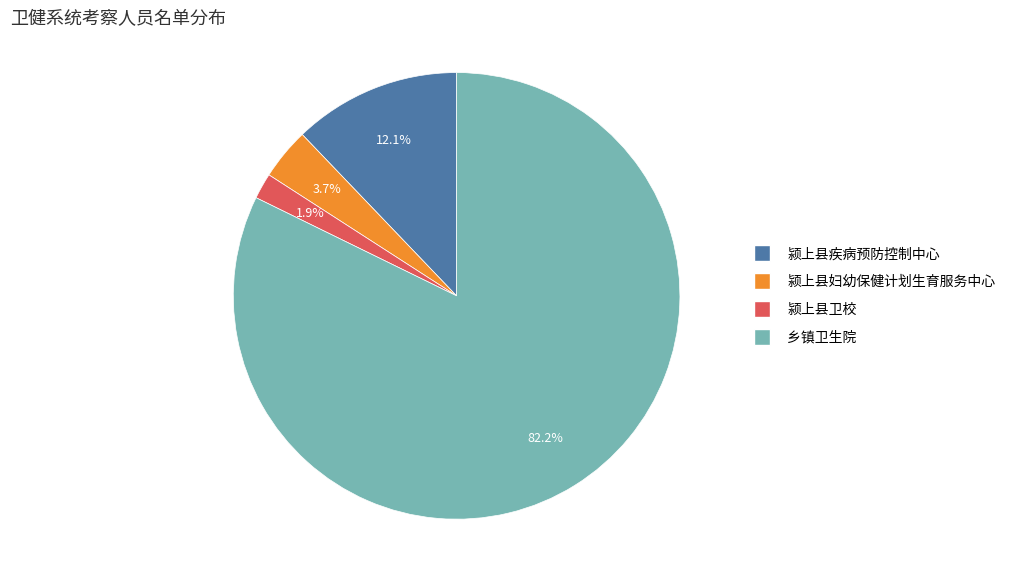

What percentage do 颍上县疾病预防控制中心 and 乡镇卫生院 together represent?

94.4%